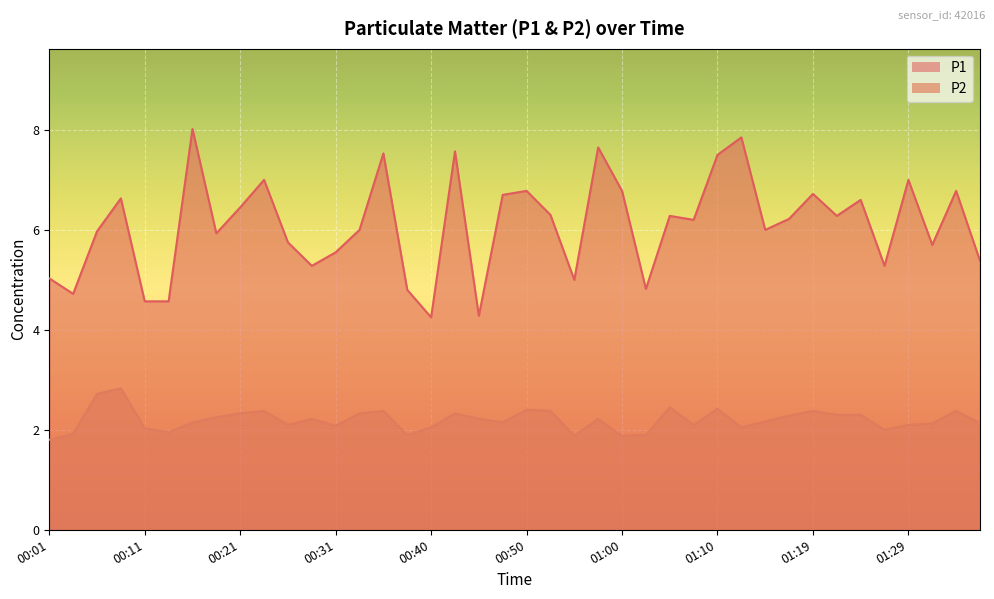

What position from the right is 01:02?

15